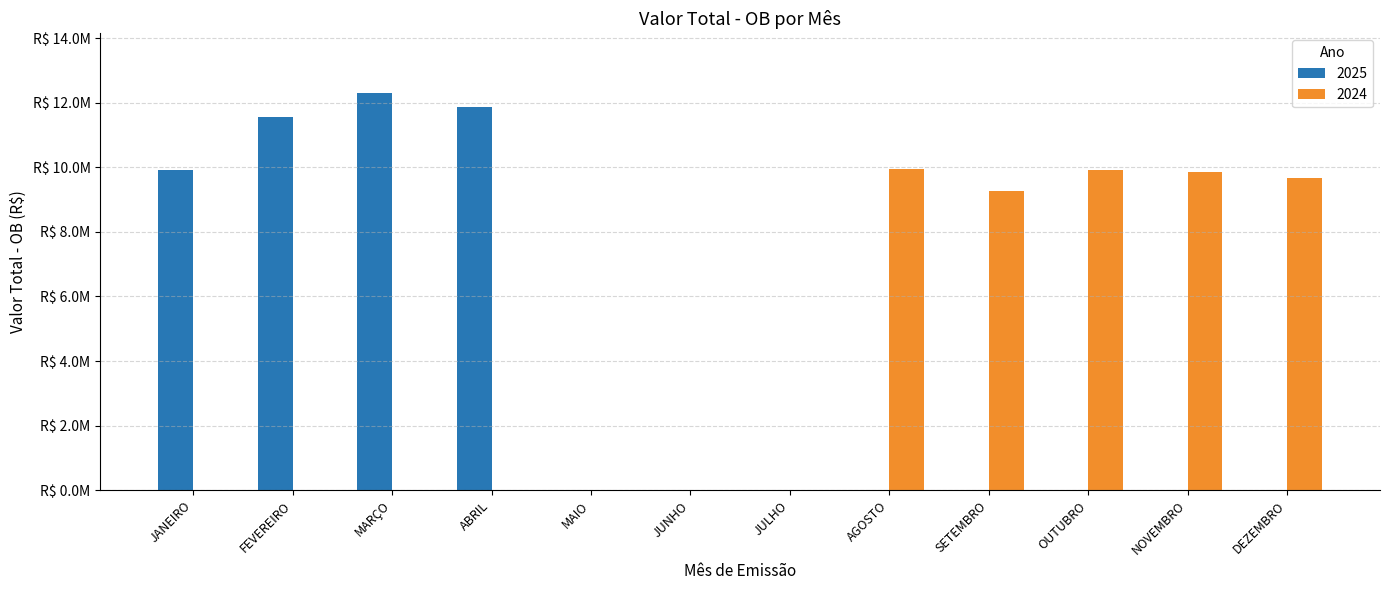

Which series has the widest spread of values?

2025